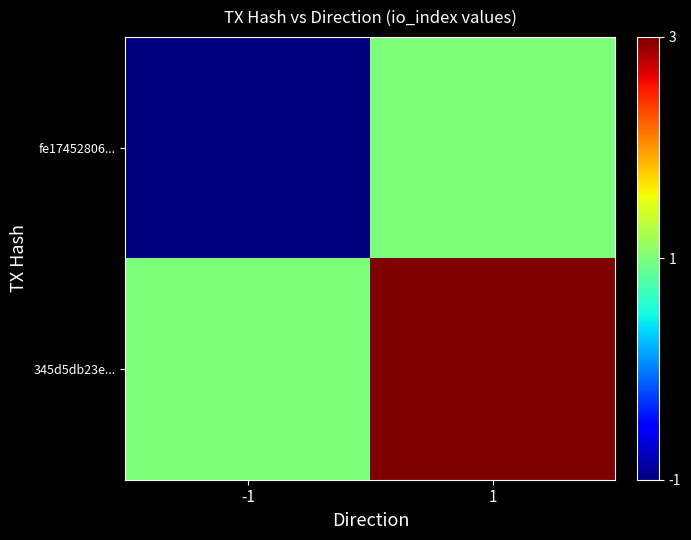

Reading left to right, list all the values displayed in this chart.

fe17452806...: -1=-1	1=1
345d5db23e...: -1=1	1=3